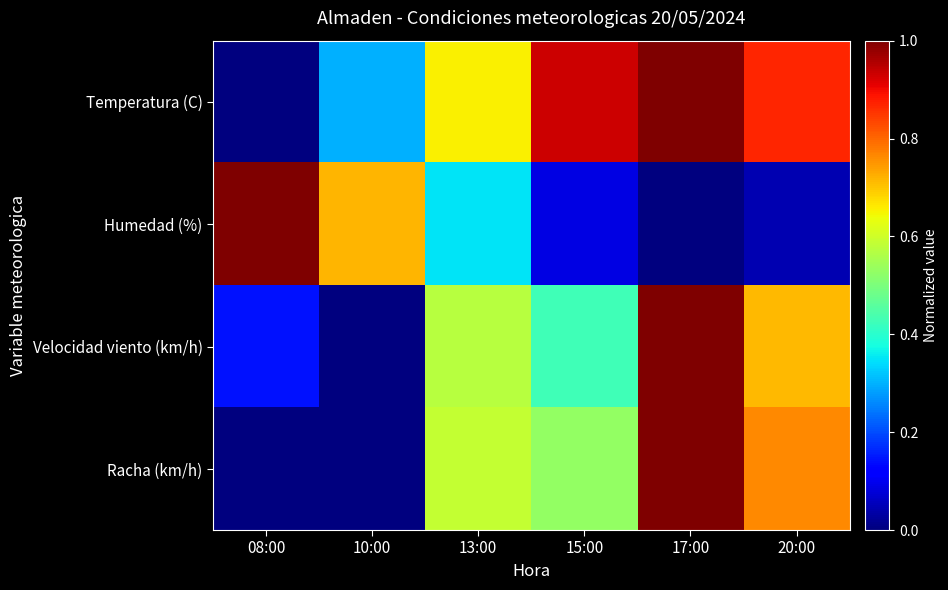

Count the number of data series in this chart.

4